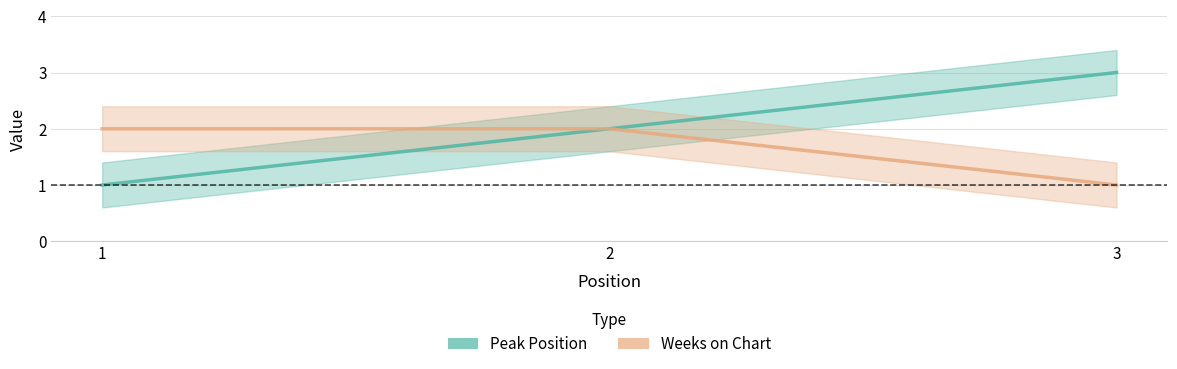

Is it true that Weeks on Chart equals 2 at 2?

True